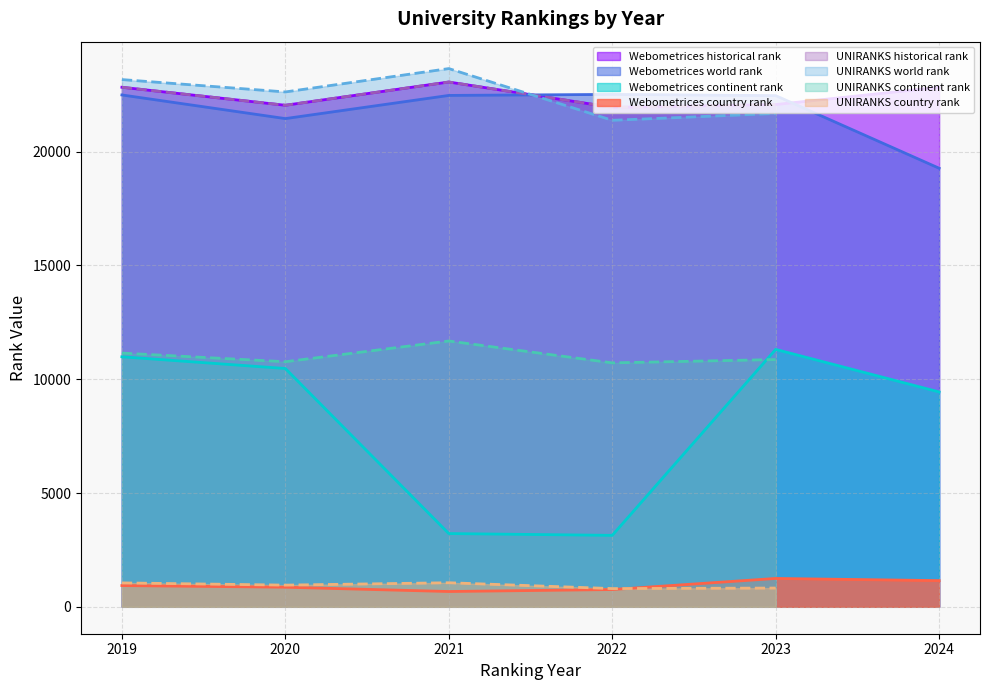

What is the label of the 10th point from the right?

2020